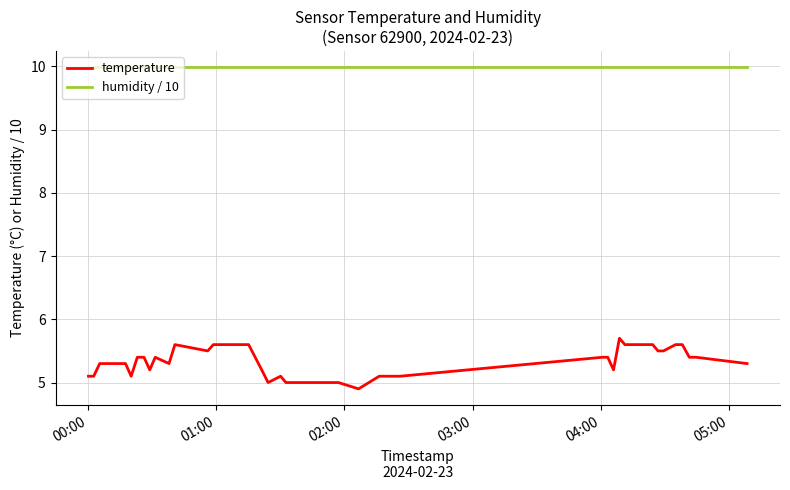

What are all the series names shown in the legend?

temperature, humidity / 10